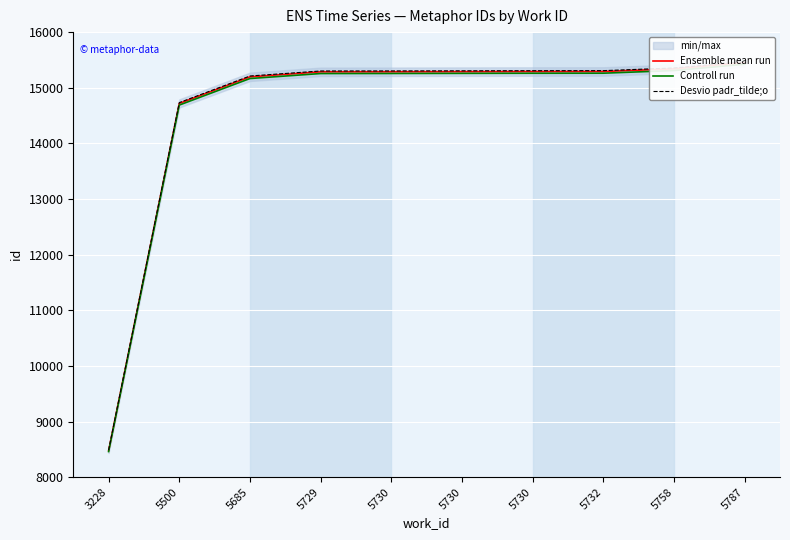

What is the difference between the highest and lowest values at 5787?

46.4